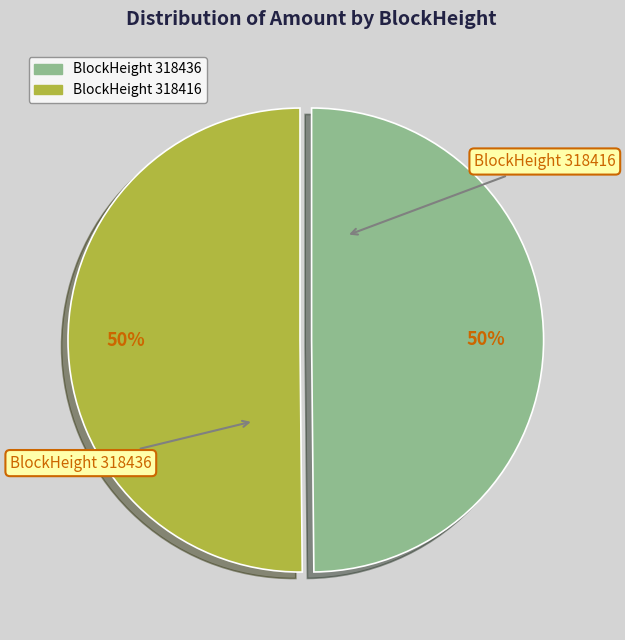

To the nearest percent, what is the average slice percentage?

50%